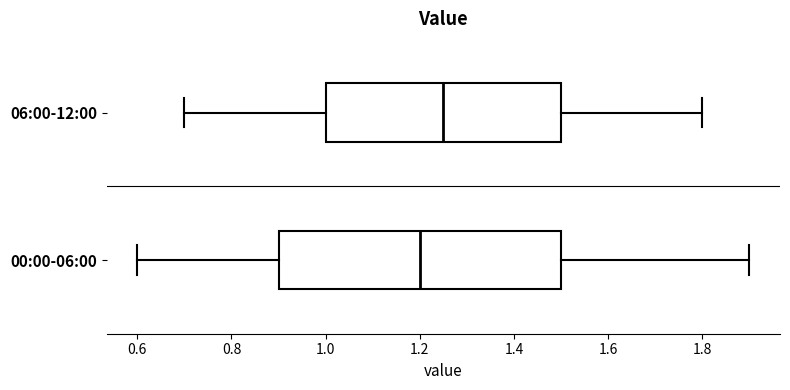

Reading bottom to top, transcribe this box plot: for each box, give where its median line is, the range the box spans, and where its two whiskers end, as read against the x-axis. The values are not printed on the chart, so give them approximately, as read against the axis.

00:00-06:00: median 1.20, box 0.90 to 1.50, whiskers 0.60 to 1.90
06:00-12:00: median 1.26, box 1.00 to 1.50, whiskers 0.70 to 1.80